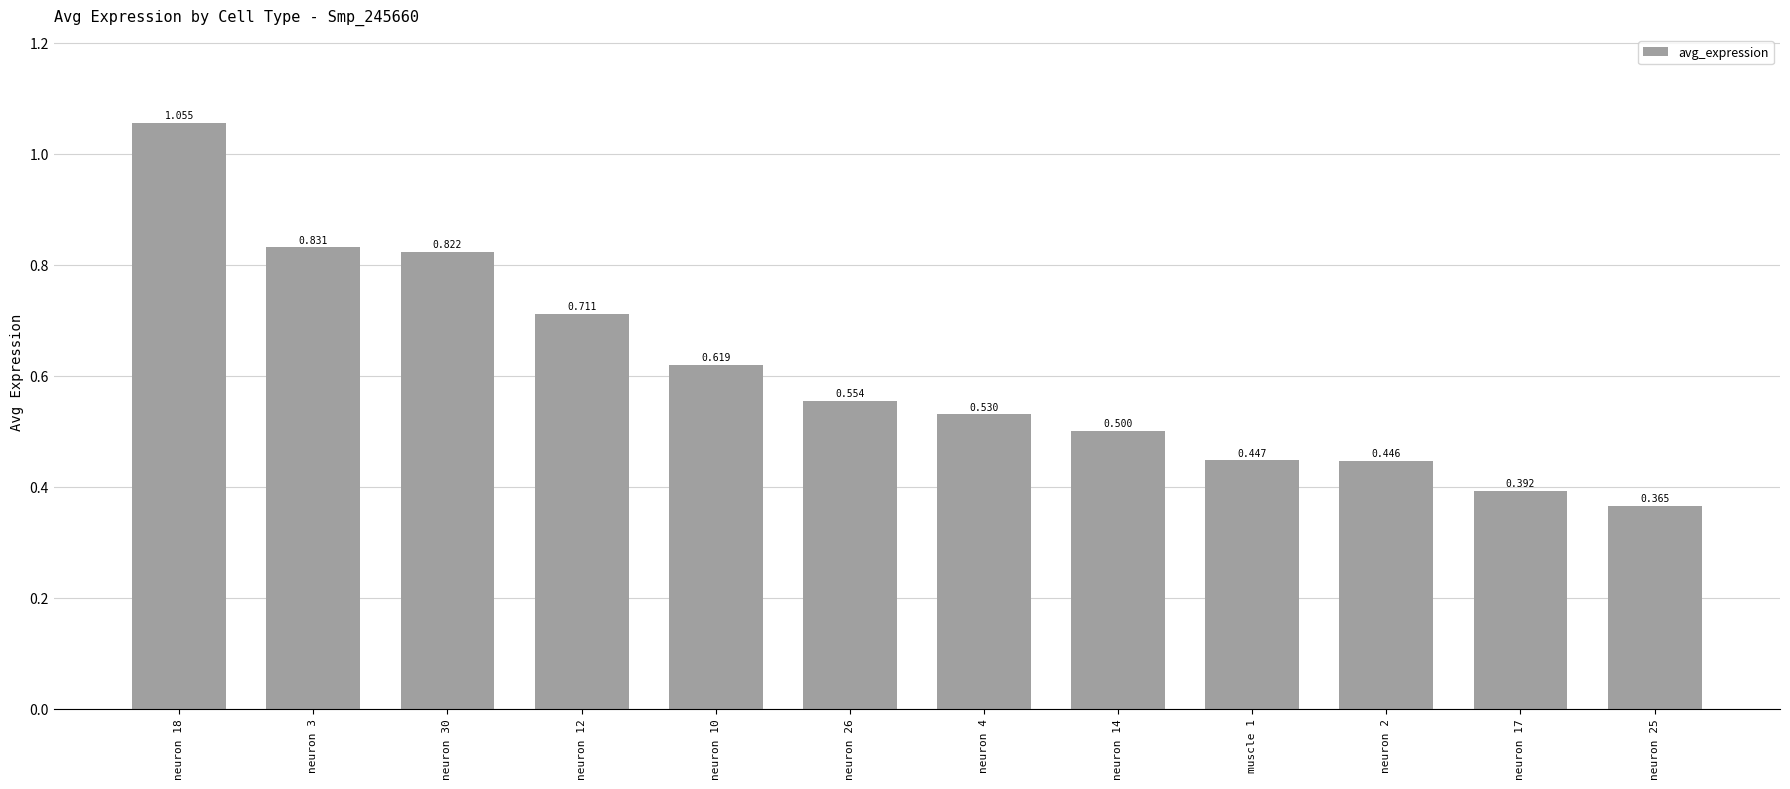

What is the difference between the values at muscle 1 and neuron 30?

0.4